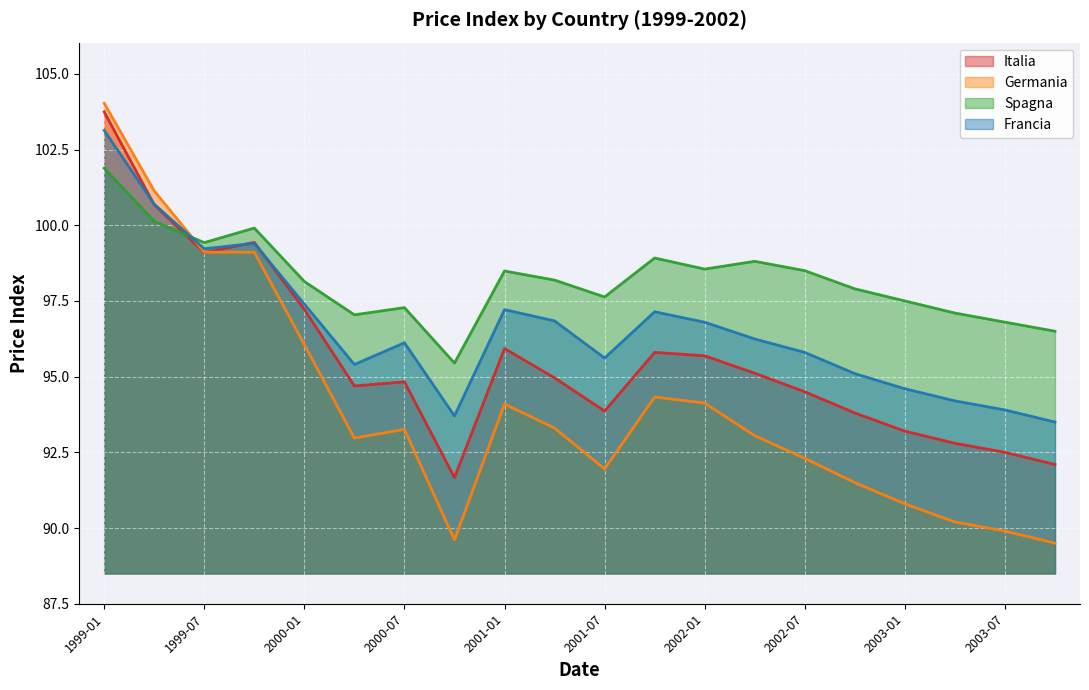

What position from the right is 2000-01?

16